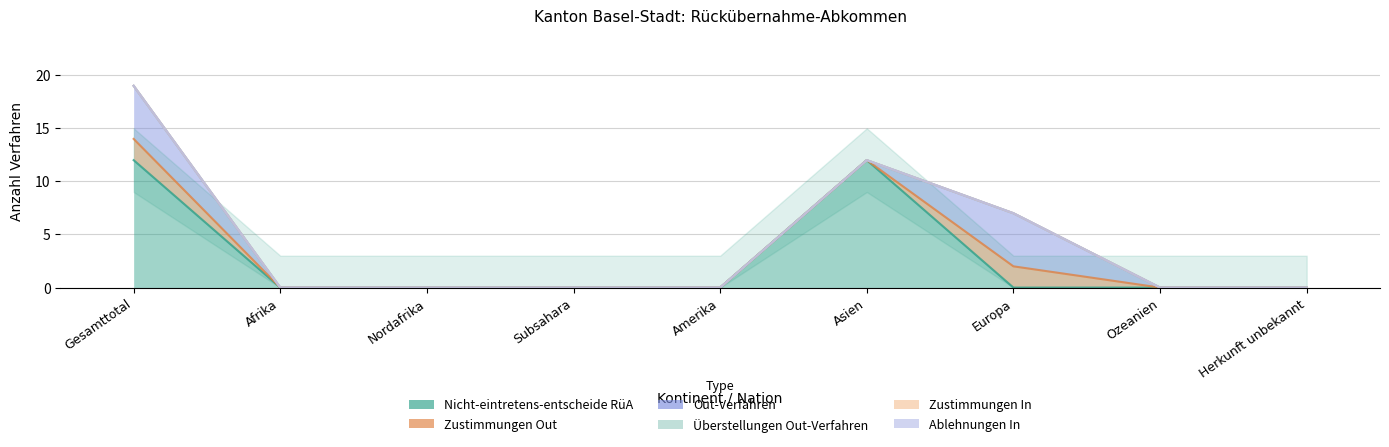

True or false: Zustimmungen In and Zustimmungen Out intersect in this chart.

False